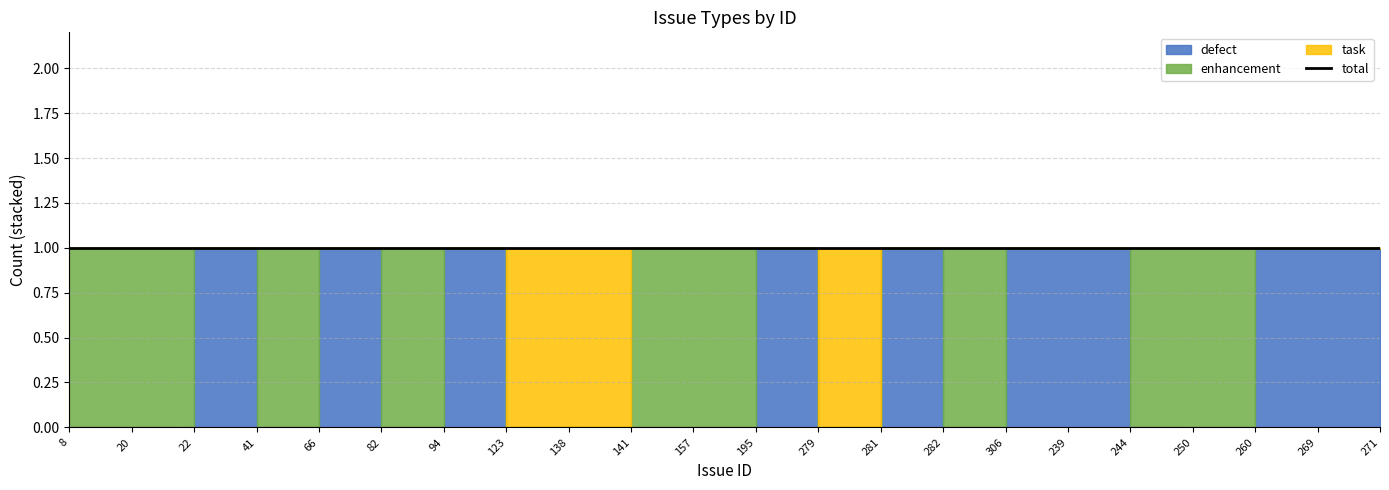

Between which two adjacent categories do task and enhancement first intersect?

138 and 141